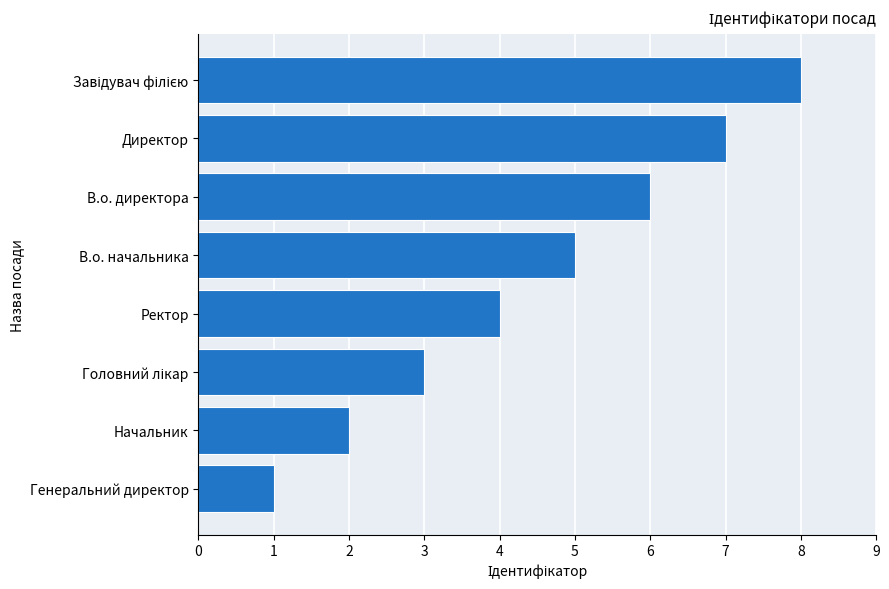

Approximately how many times larger is the value at Директор compared to В.о. начальника?

1.4